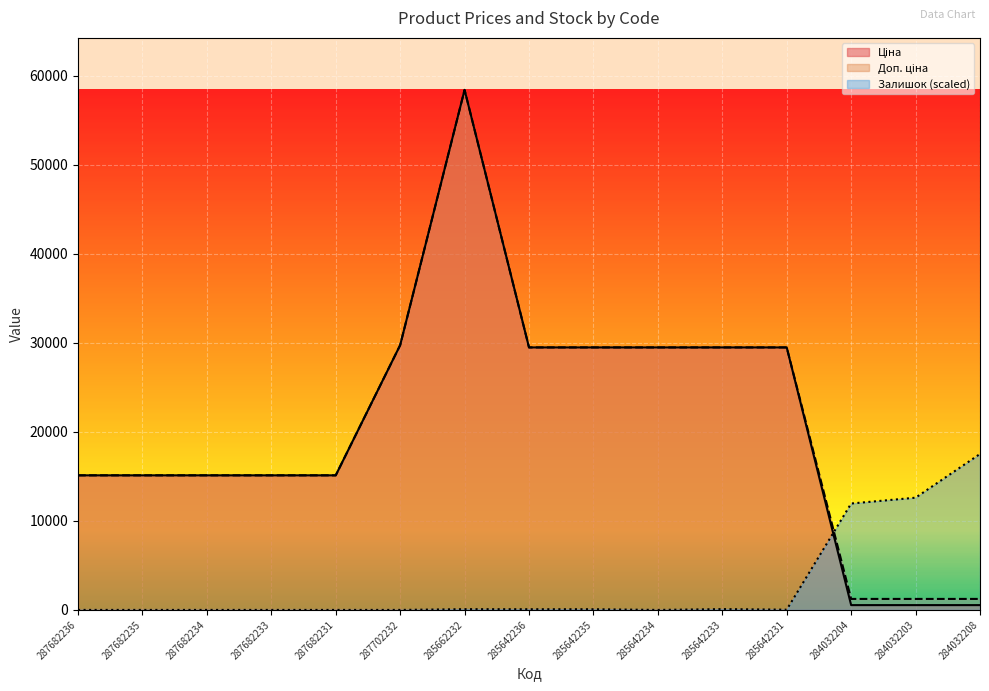

Does the chart display data point markers on the line(s)?

No